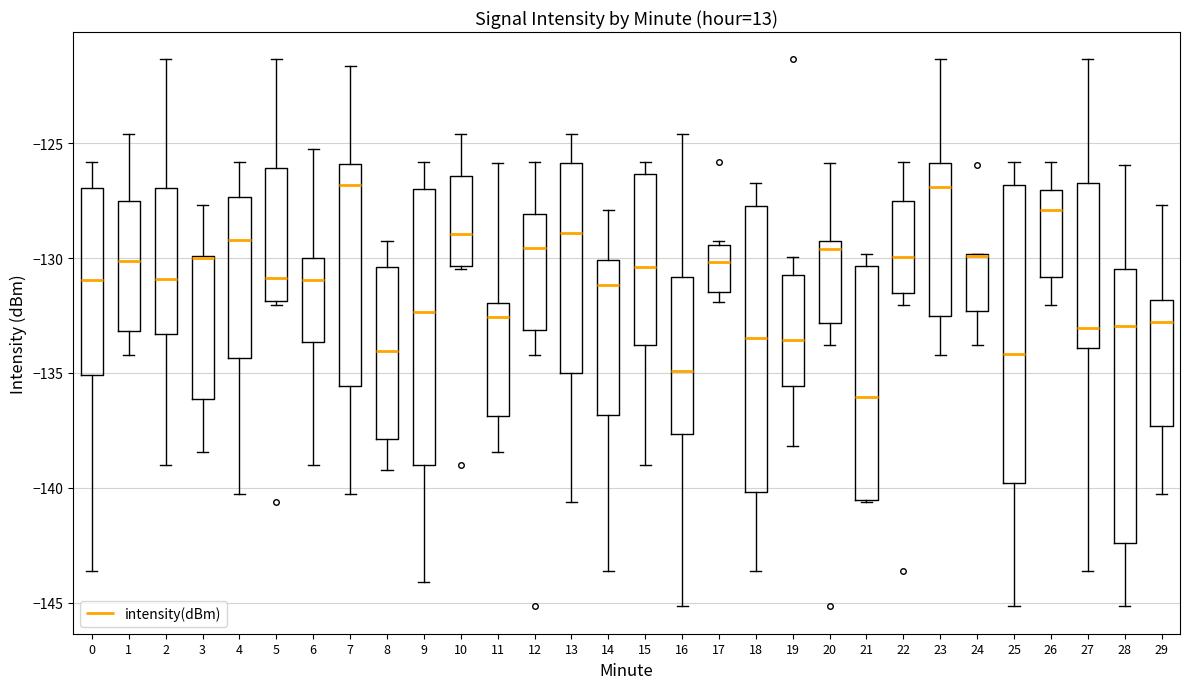

Which box is the tallest, from its lower edge to its upper edge?

25